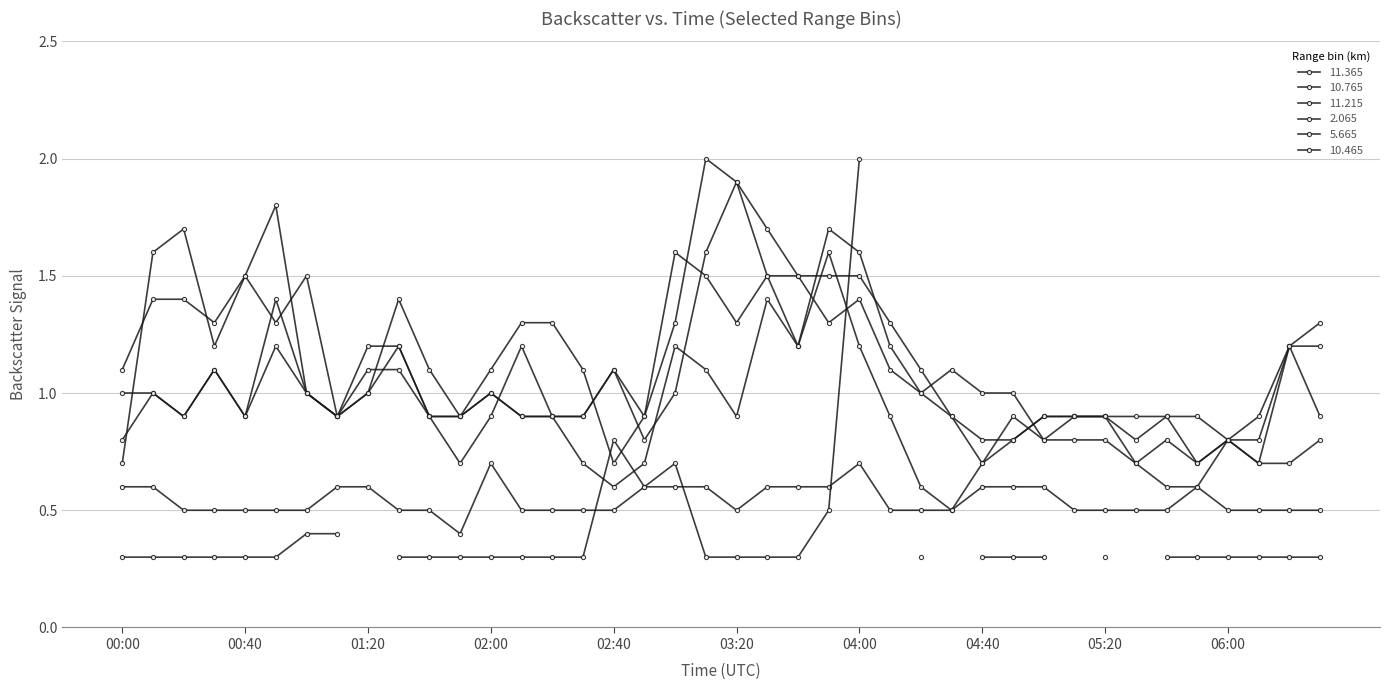

What is the maximum value for 11.365?

1.8